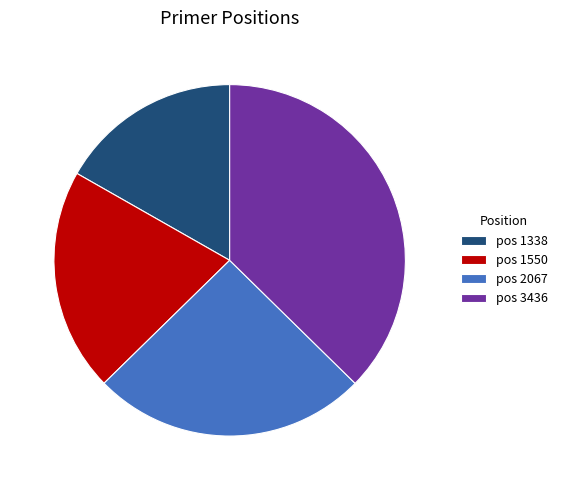

Rank the categories by value from lowest to highest.

pos 1338, pos 1550, pos 2067, pos 3436